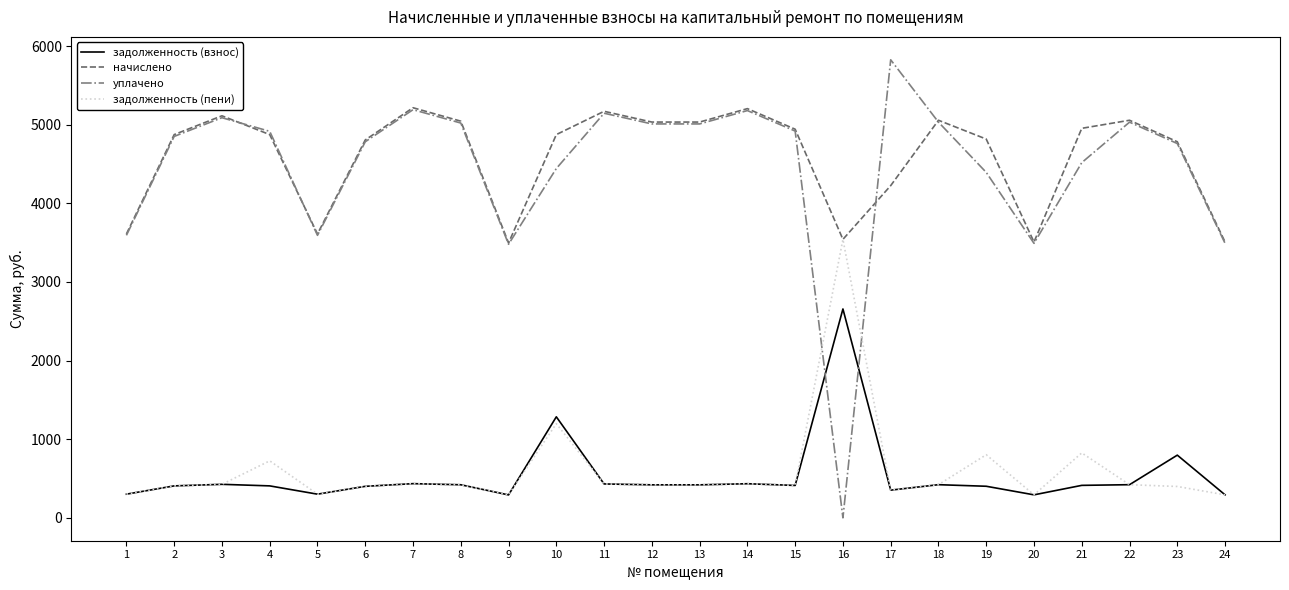

What is the spread (max minus min) of values at 23?

4384.4